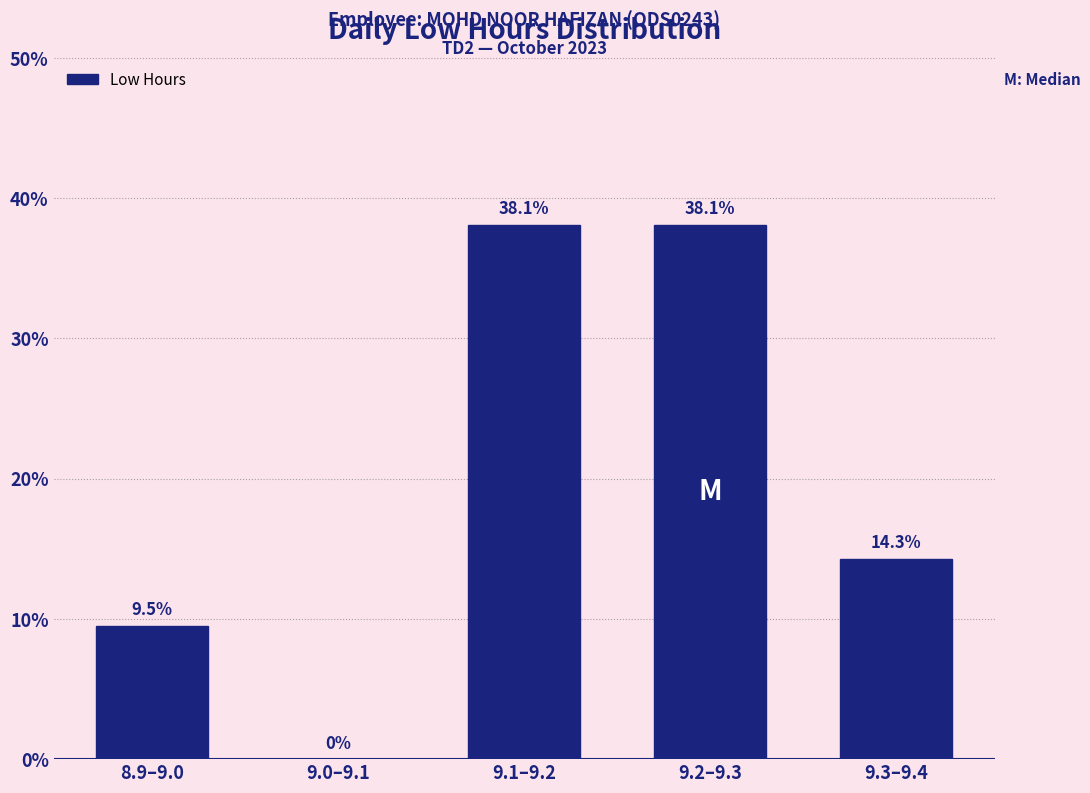

Reading left to right, list all the values displayed in this chart.

8.9–9.0=9.5	9.0–9.1=0.0	9.1–9.2=38.1	9.2–9.3=38.1	9.3–9.4=14.3